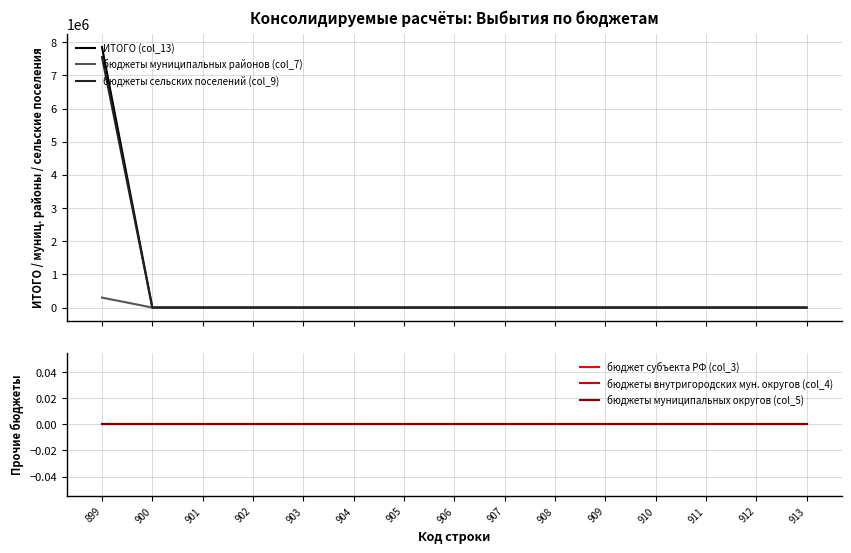

List the series in order of their peak value, highest first.

ИТОГО (col_13), бюджеты сельских поселений (col_9), бюджеты муниципальных районов (col_7), бюджет субъекта РФ (col_3), бюджеты внутригородских мун. округов (col_4), бюджеты муниципальных округов (col_5)